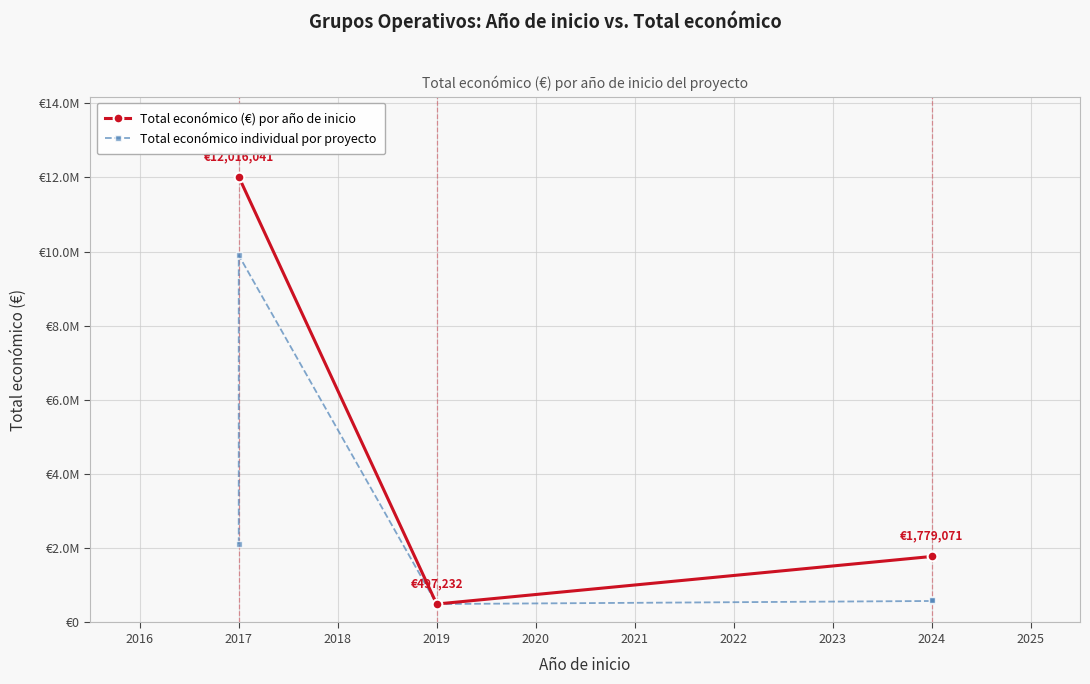

What is the difference between the second highest and second lowest values?

1536696